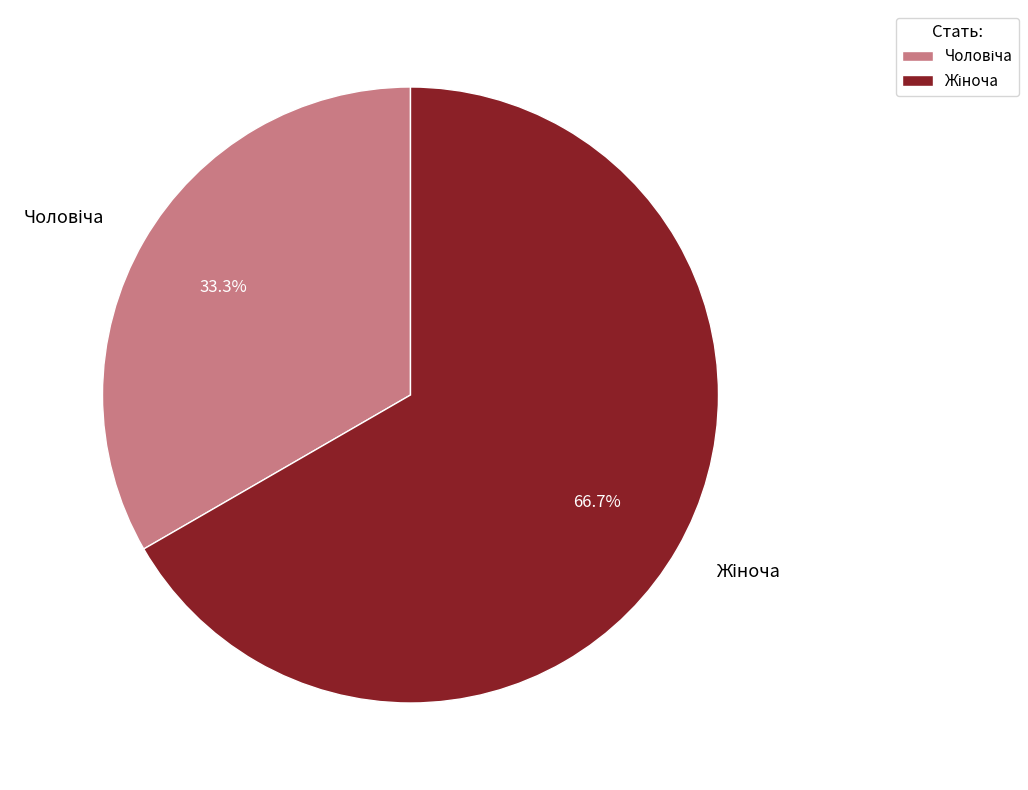

Count the number of slices in the pie.

2